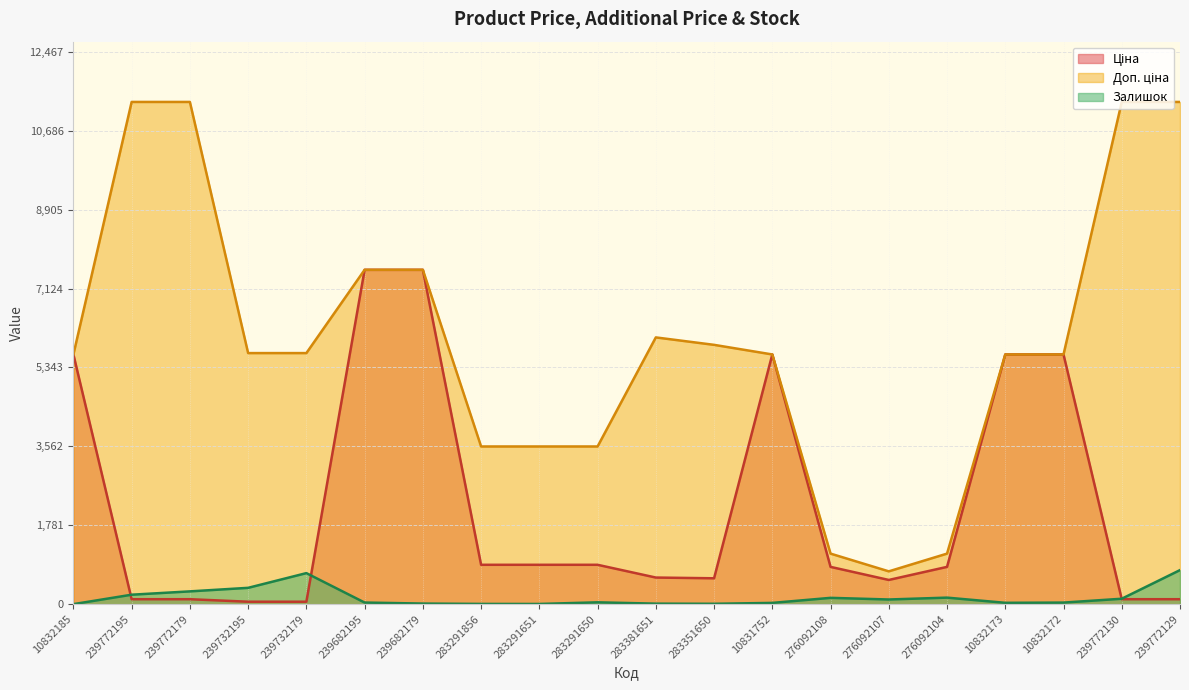

What is the label of the 14th point from the left?

276092108